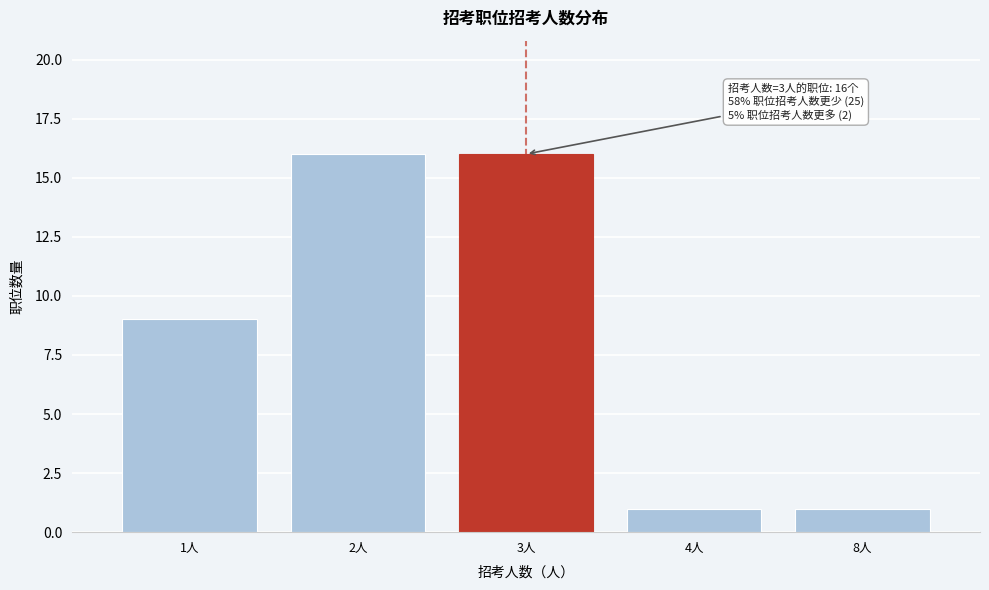

Reading right to left, transcribe all the data shown in this chart.

8人=1	4人=1	3人=16	2人=16	1人=9